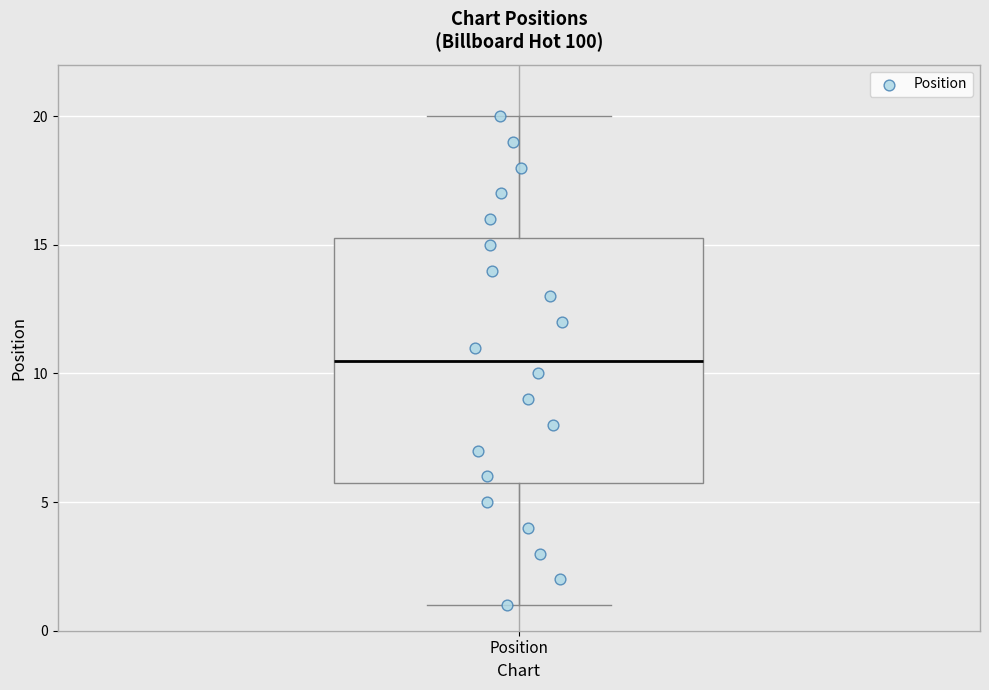

Transcribe this box plot: give where the median line is, the range the box spans, and where the two whiskers end, as read against the y-axis. The values are not printed on the chart, so give them approximately, as read against the axis.

median 10.5, box 6.0 to 15.5, whiskers 1.0 to 20.0